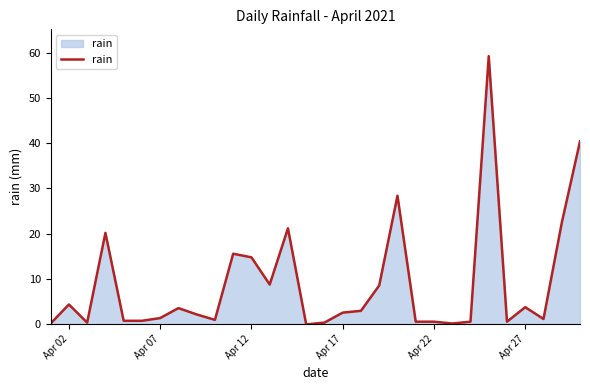

What is the maximum value shown in the chart?

59.2